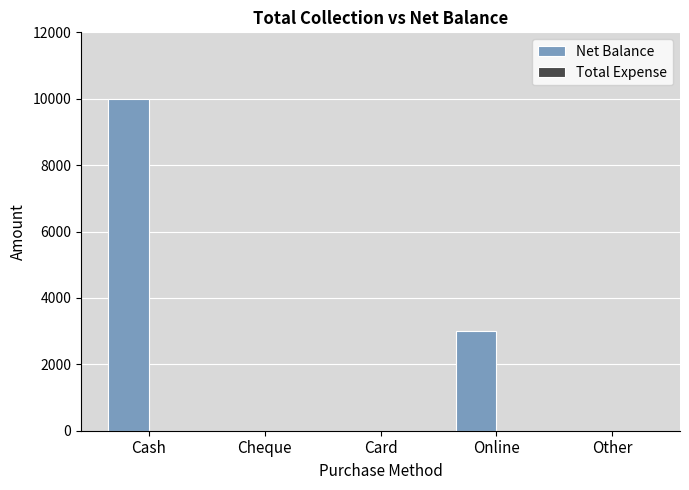

What is the greatest value displayed?

10000